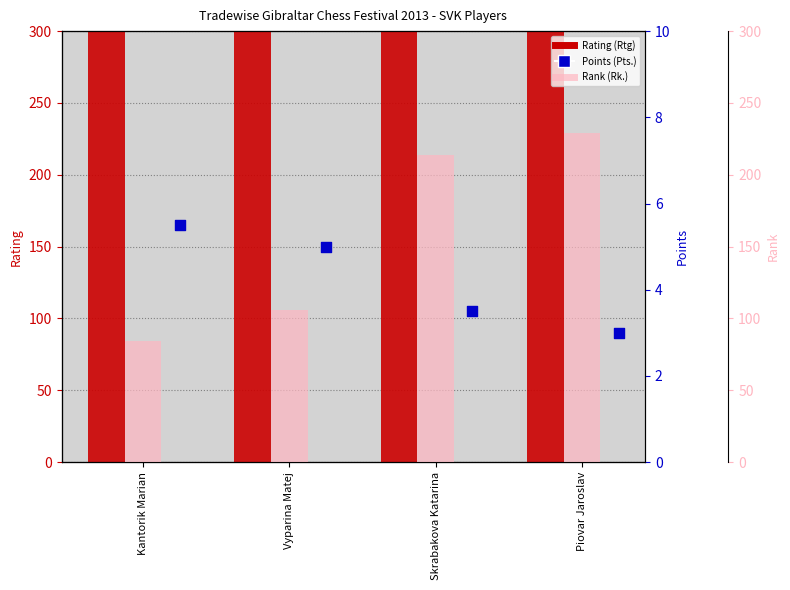

Which series has the widest spread of Y values?

Rating (Rtg)